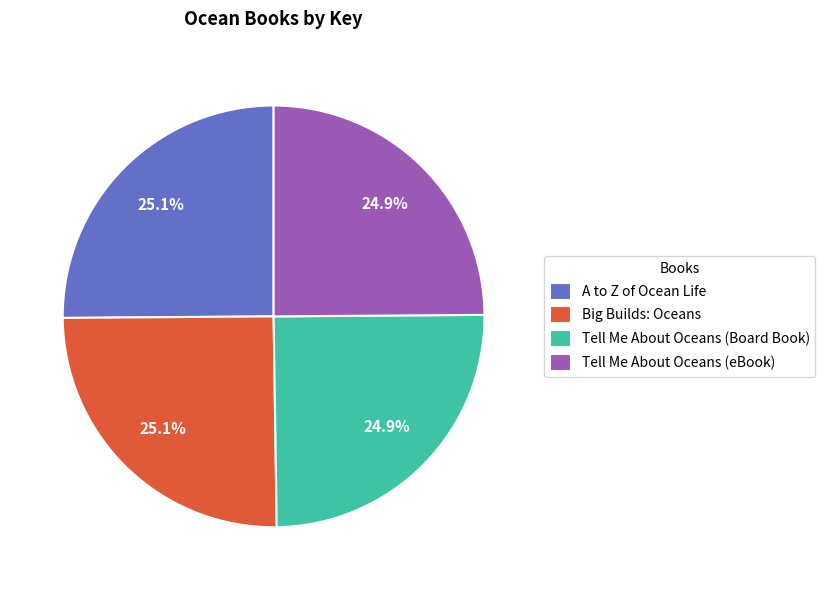

How many segments does this pie chart have?

4